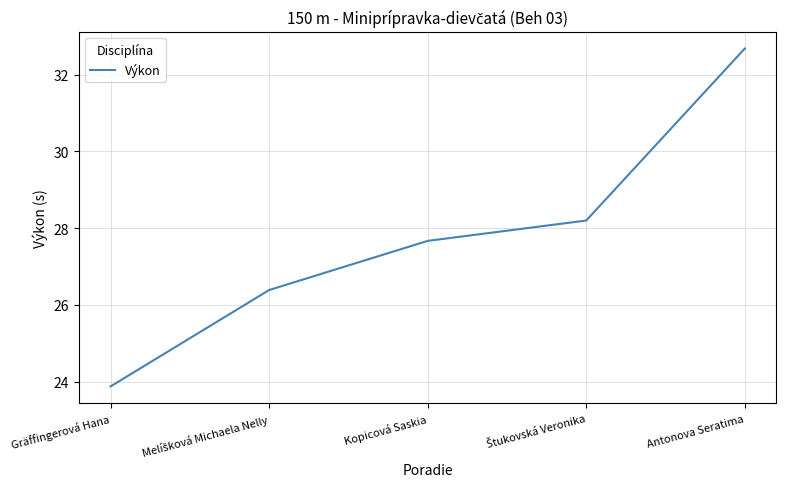

Is it true that the value at Kopicová Saskia is 27.7?

True